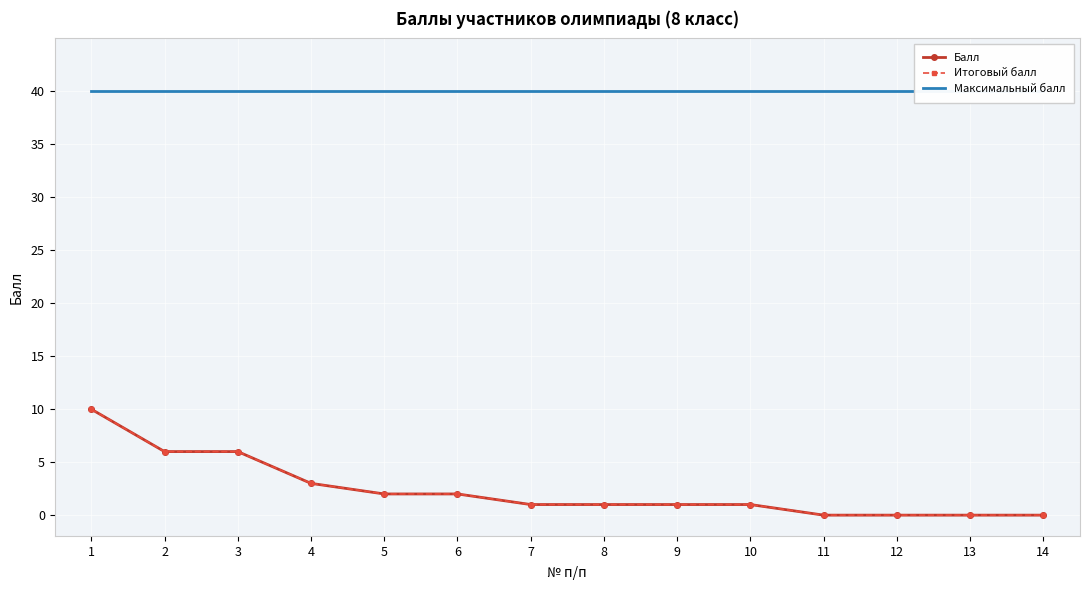

Which series has the largest range (max minus min)?

Балл